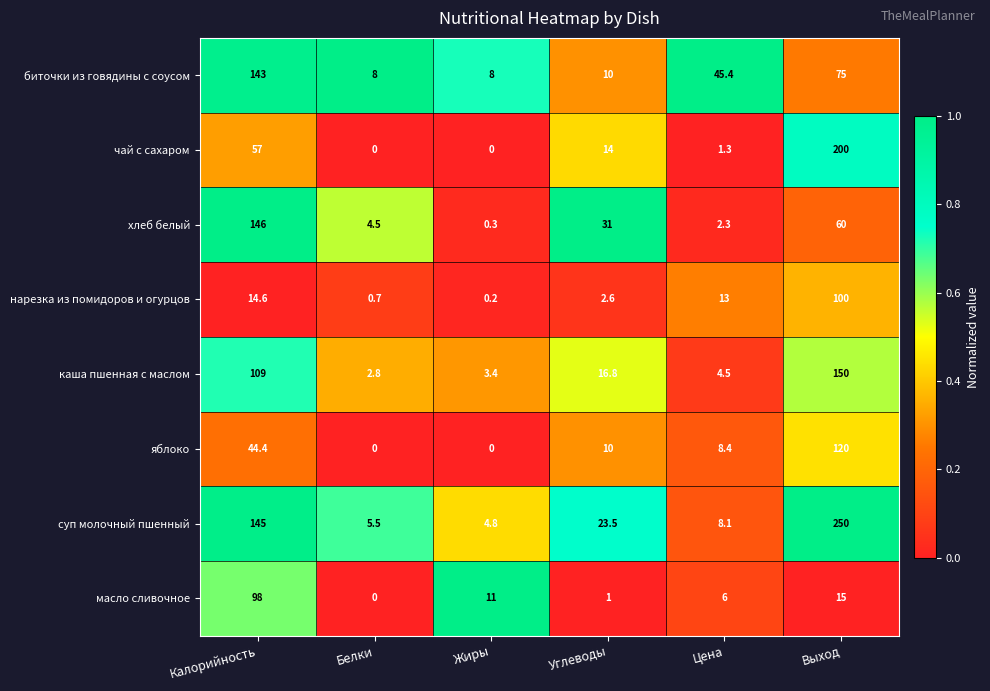

Where is чай с сахаром nearest to the value 100?

Калорийность